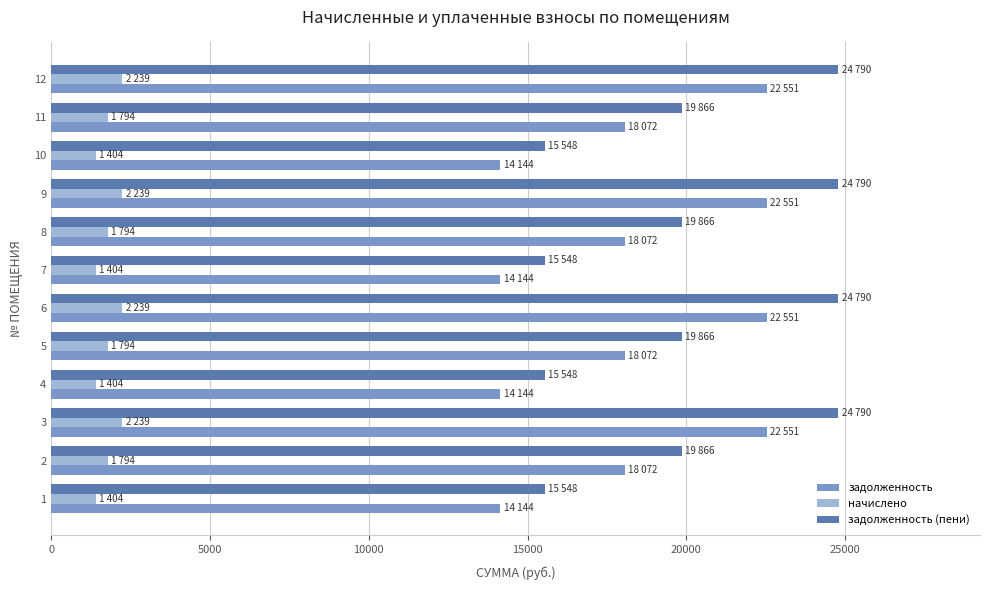

How many data points in начислено are less than 1794?

4